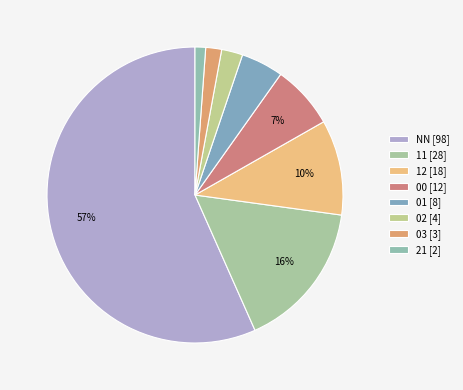

Count the number of slices in the pie.

8